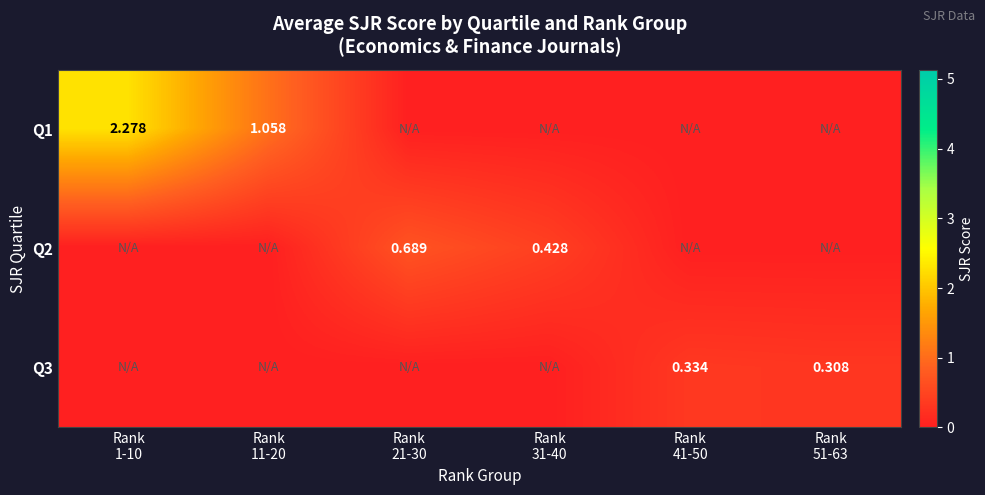

At which category is the sum across all series the highest?

Rank
1-10